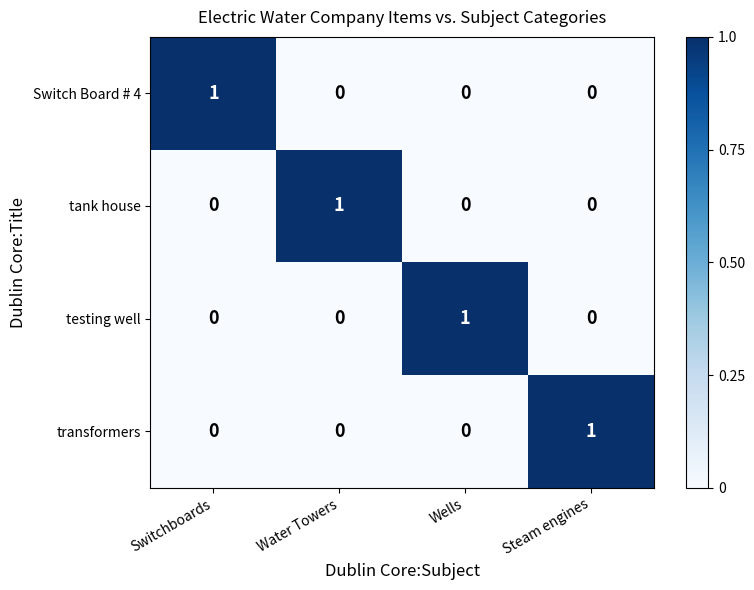

Count the number of data series in this chart.

4